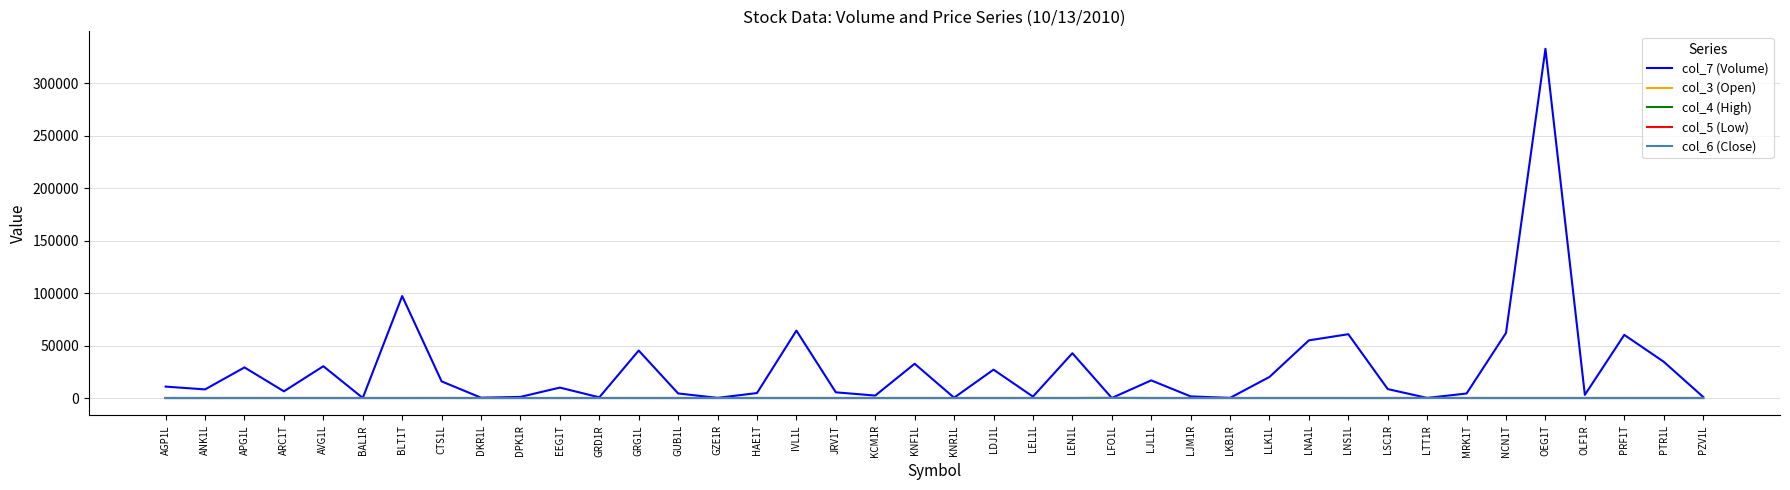

At which category is the sum across all series the highest?

OEG1T